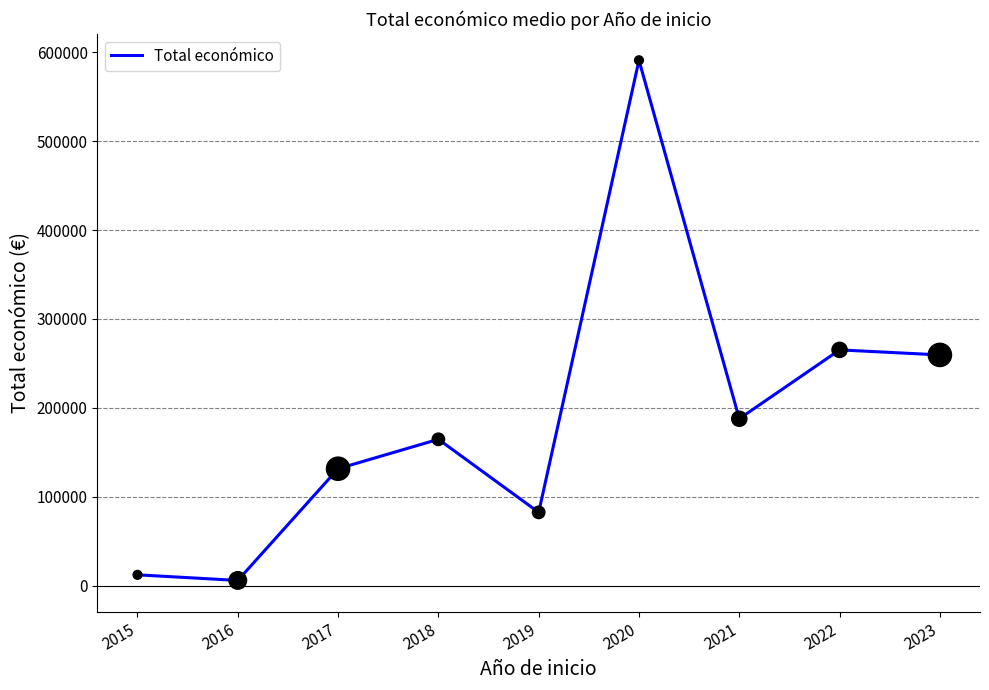

What is the change in value from 2018 to 2022?

+100544.5